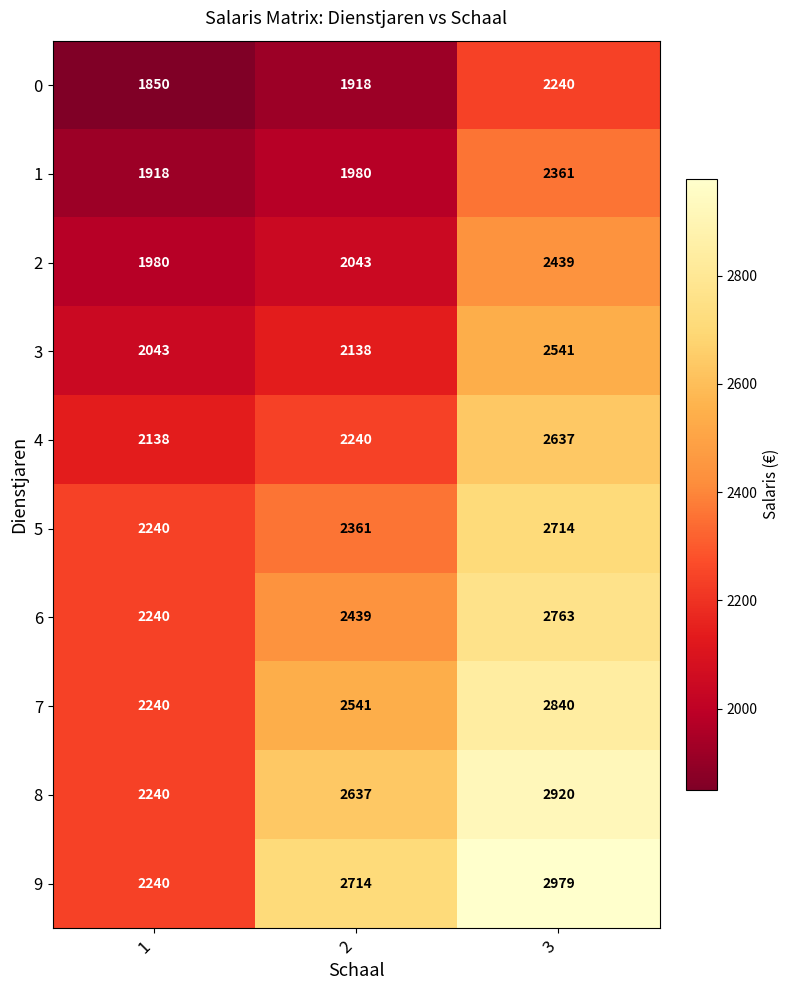

Rank the series by their maximum value, from lowest to highest.

0, 1, 2, 3, 4, 5, 6, 7, 8, 9